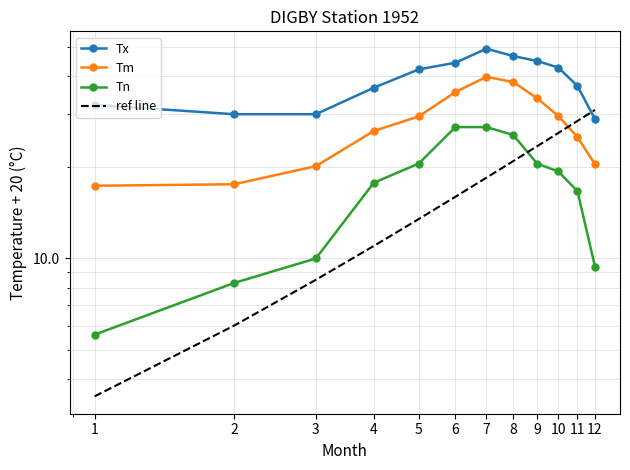

List the labels in order of ref line value, smallest first.

1, 2, 3, 4, 5, 6, 7, 8, 9, 10, 11, 12